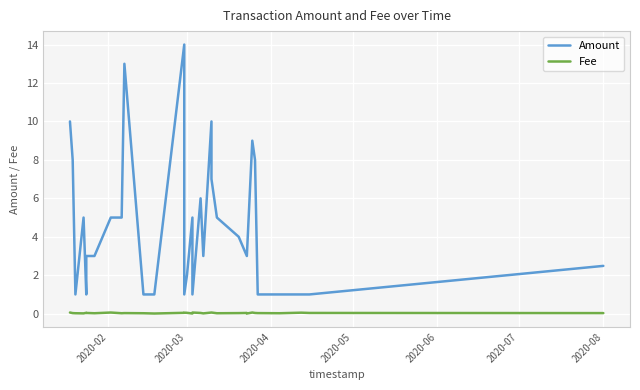

Which series has the widest spread of values?

Amount